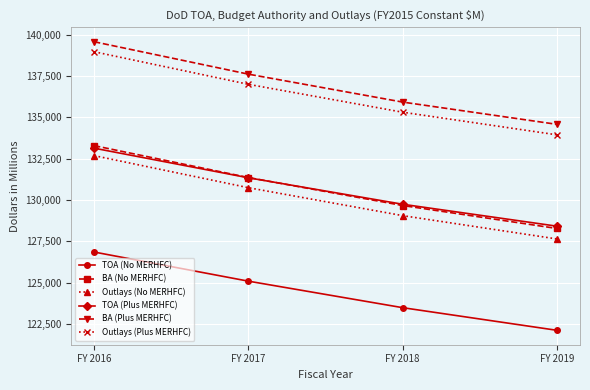

What is the difference between the TOA (No MERHFC) values at FY 2016 and FY 2019?

4729